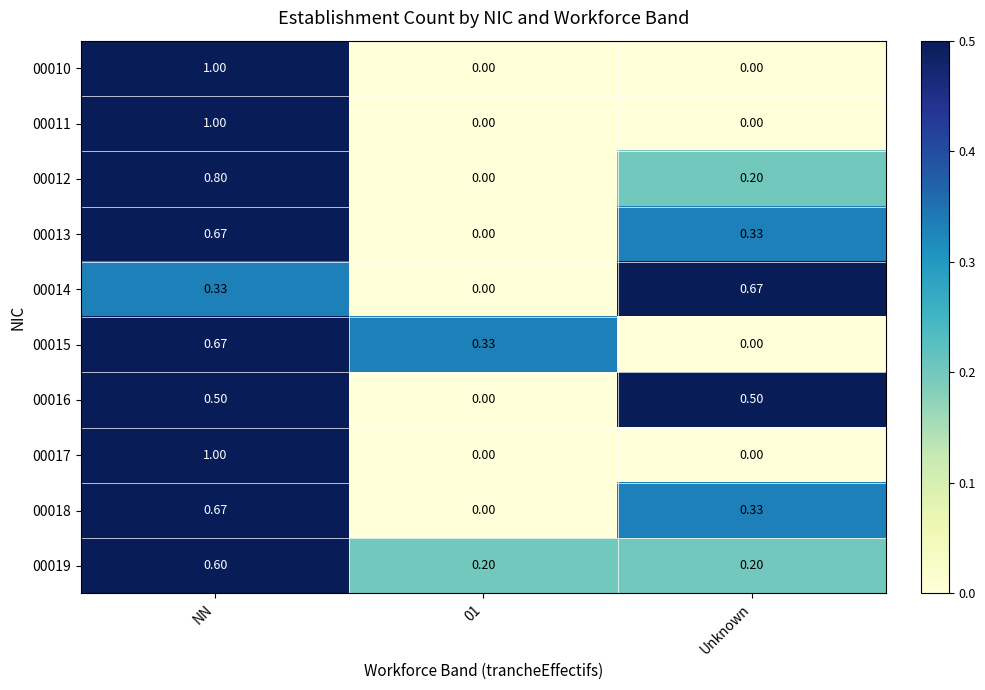

Which category has the highest value in the 00019 series?

NN